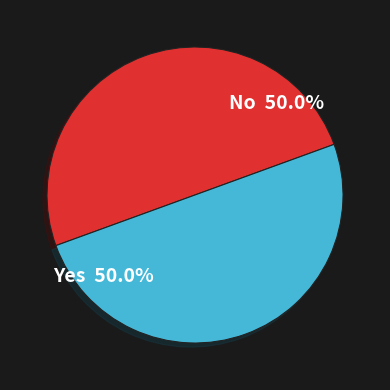

How many segments does this pie chart have?

2